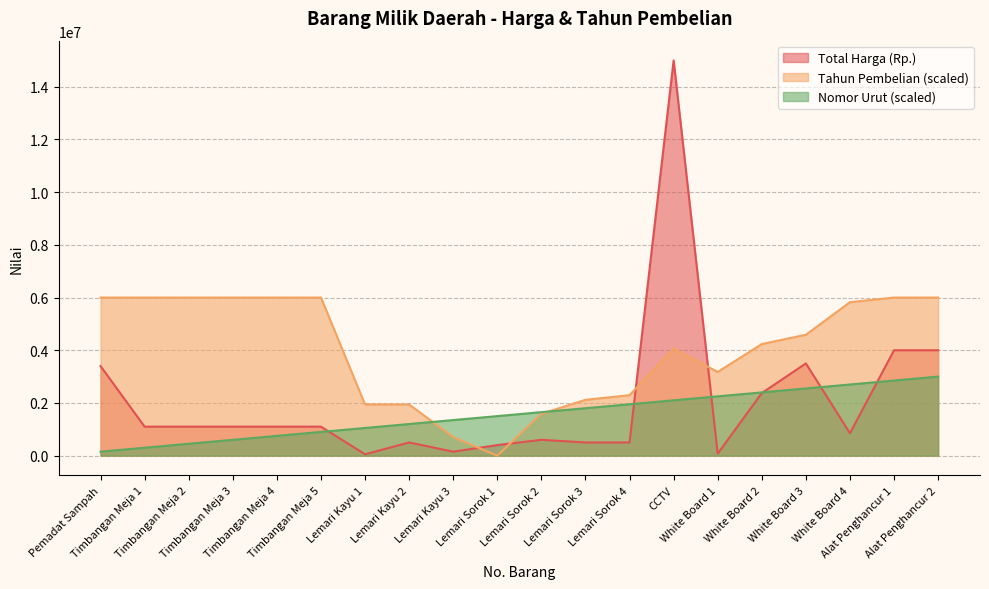

What is the spread (max minus min) of values at Lemari Kayu 1?

1891176.5